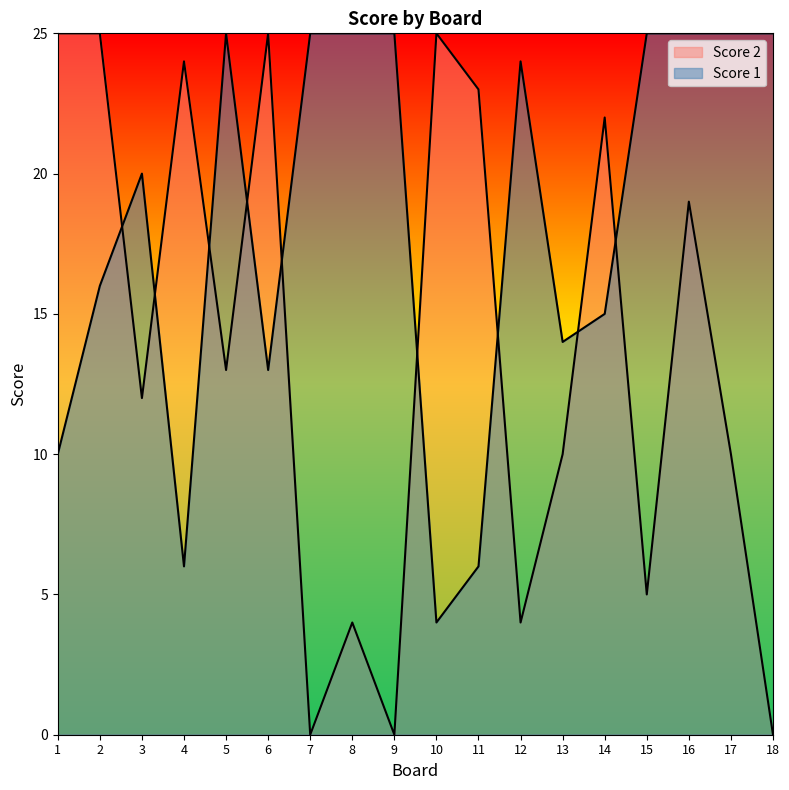

Does the chart display data point markers on the line(s)?

No